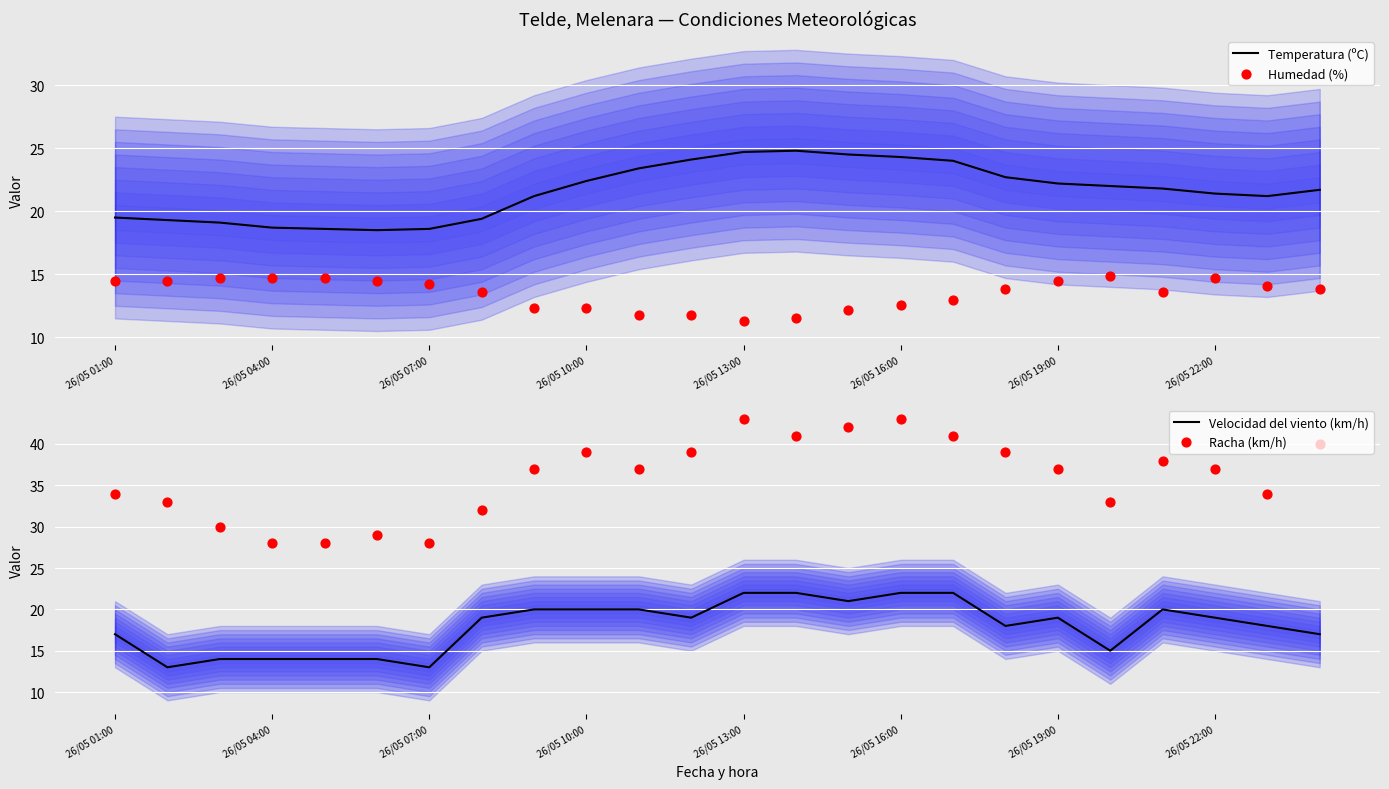

Which series contains the highest Y value?

Racha (km/h)